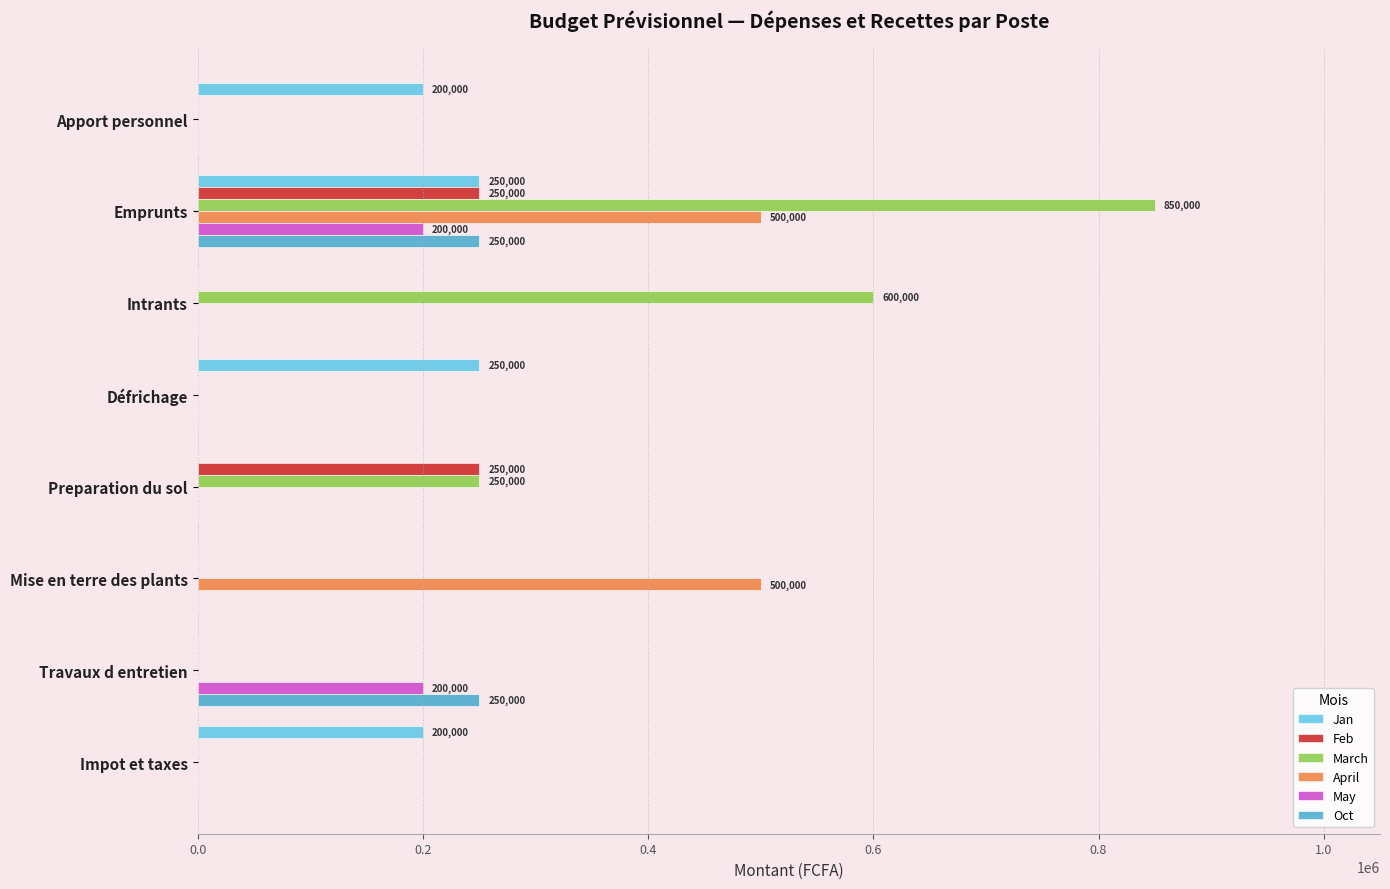

What is the sum of all Feb values?

500000